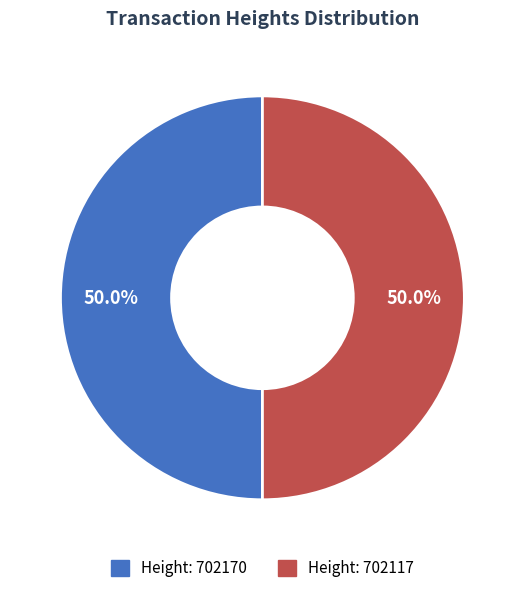

Rank the categories by value from lowest to highest.

702117, 702170